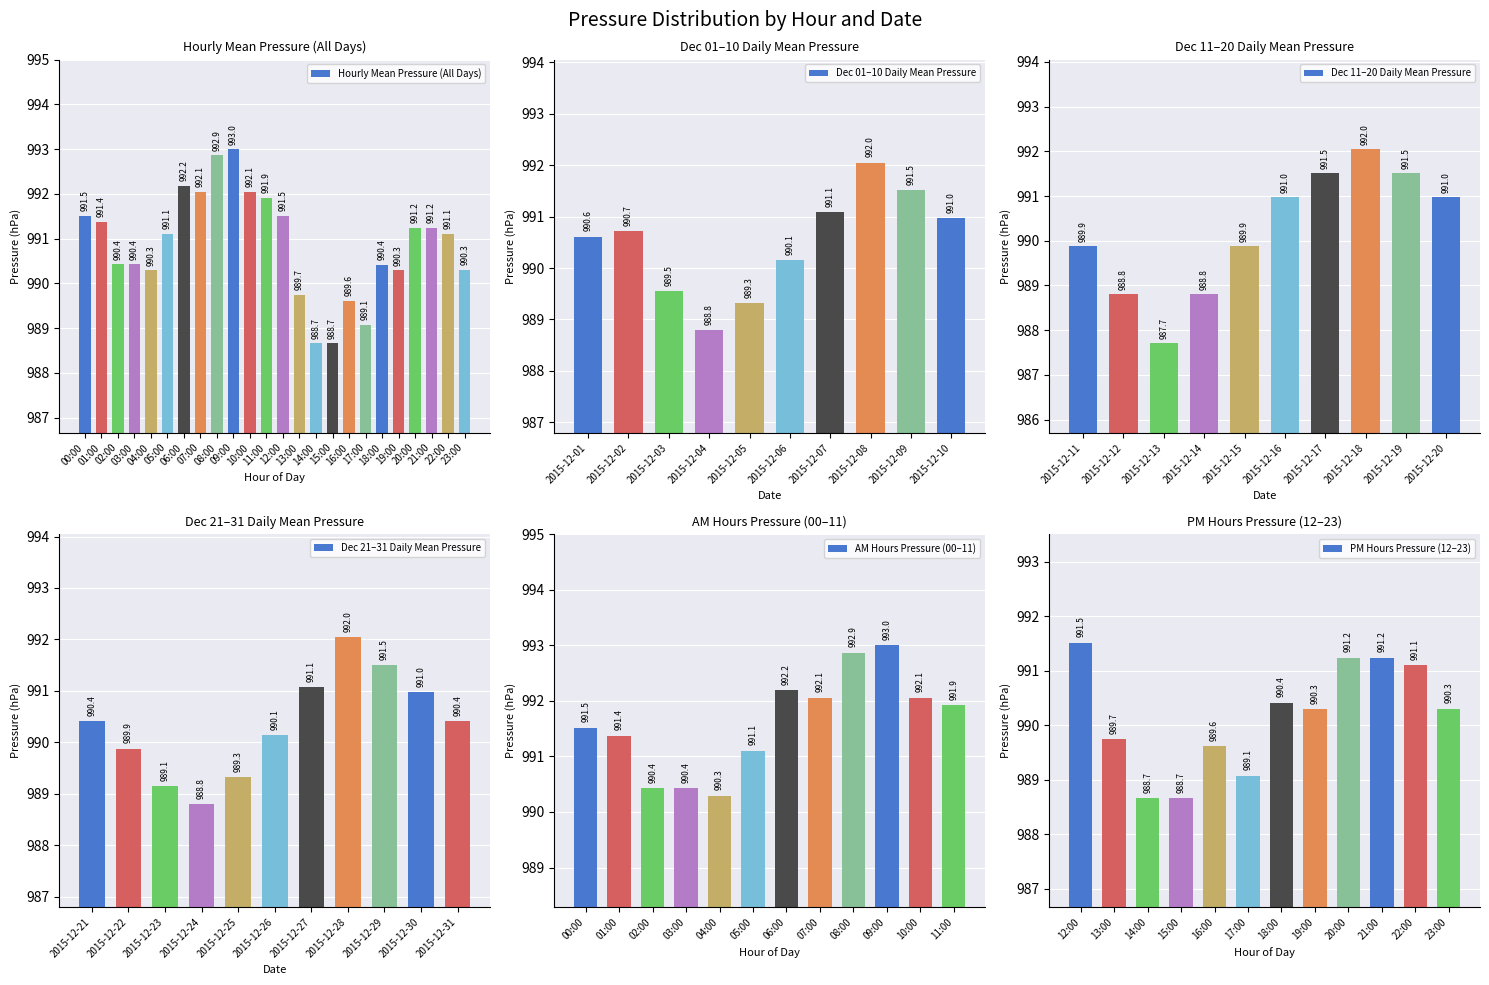

What is the minimum value for Hourly Mean Pressure (All Days)?

988.7